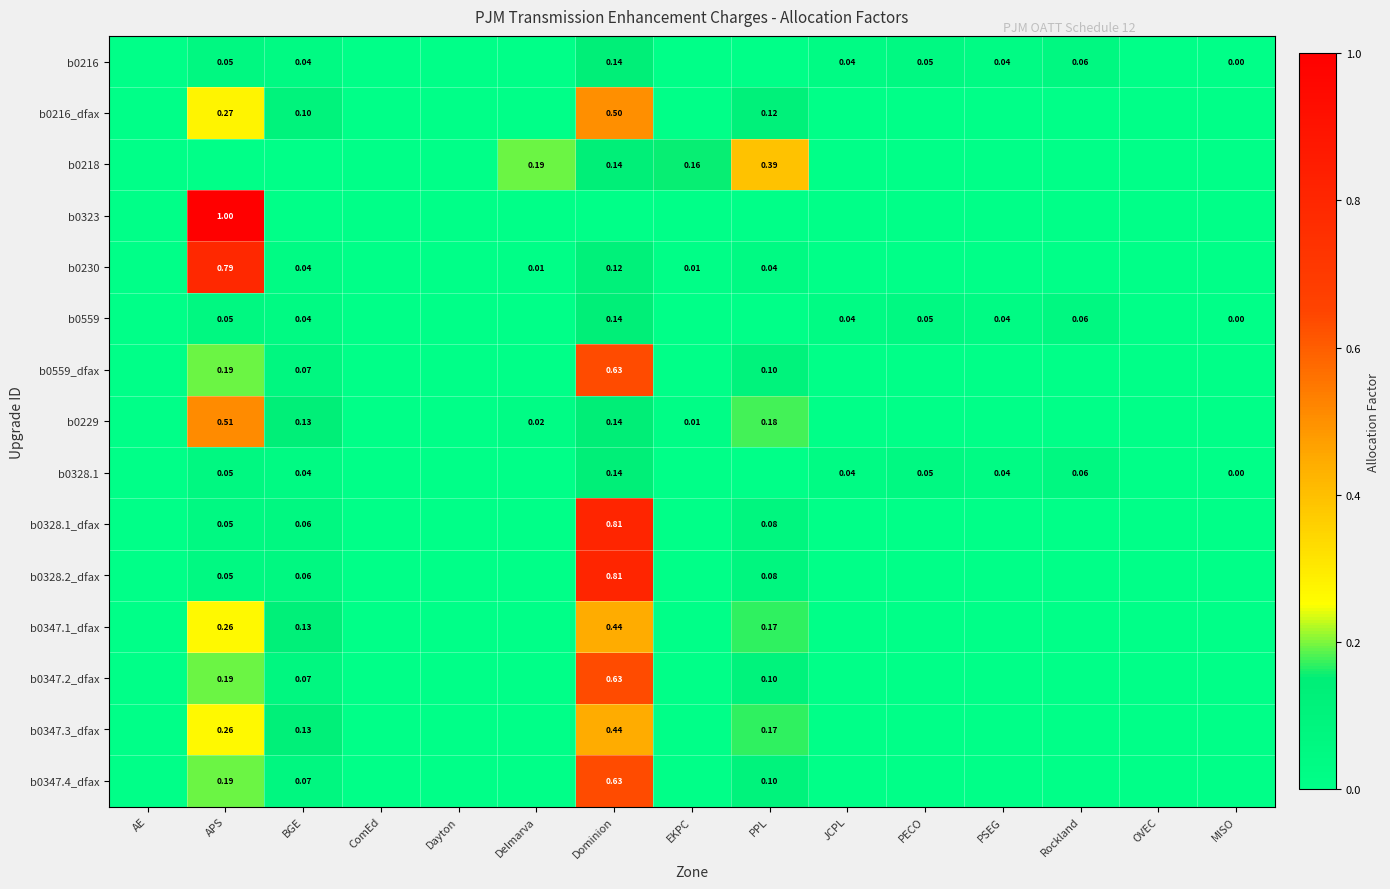

Which category has the highest value in the b0347.4_dfax series?

Dominion